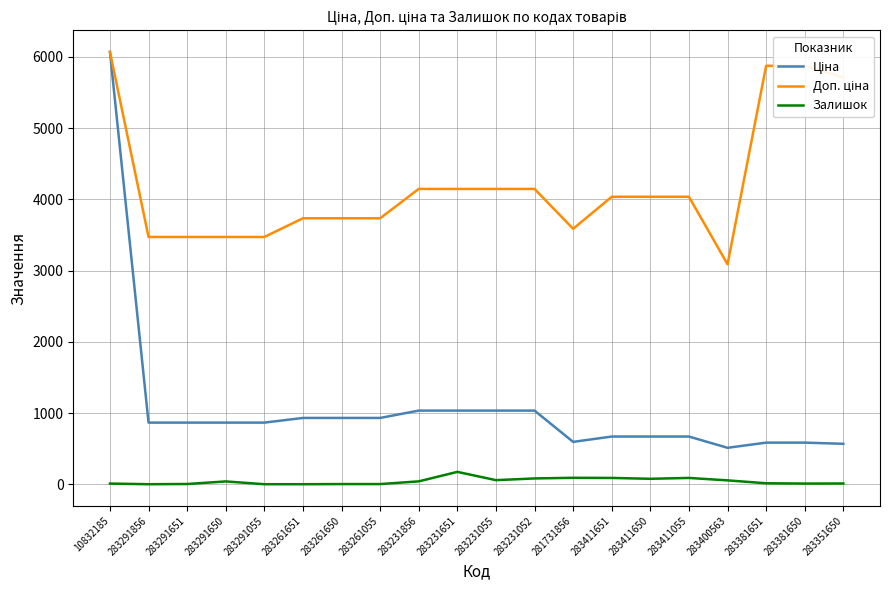

What is the greatest value displayed?

6067.2